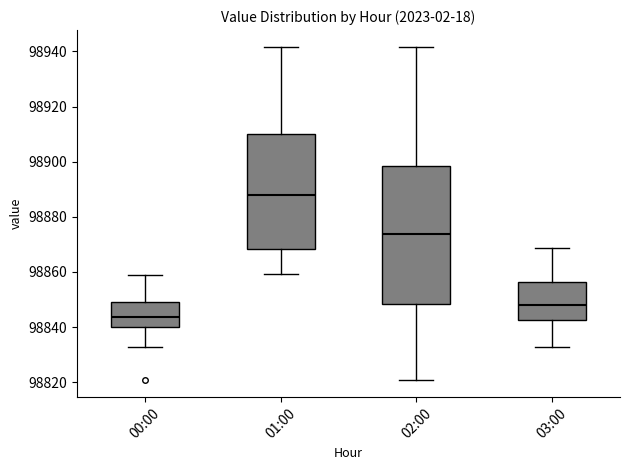

Which box is the tallest, from its lower edge to its upper edge?

02:00